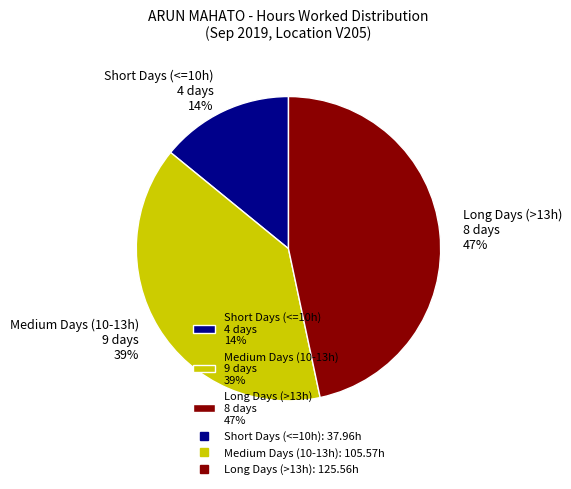

Is there any slice that represents more than half of the pie?

No